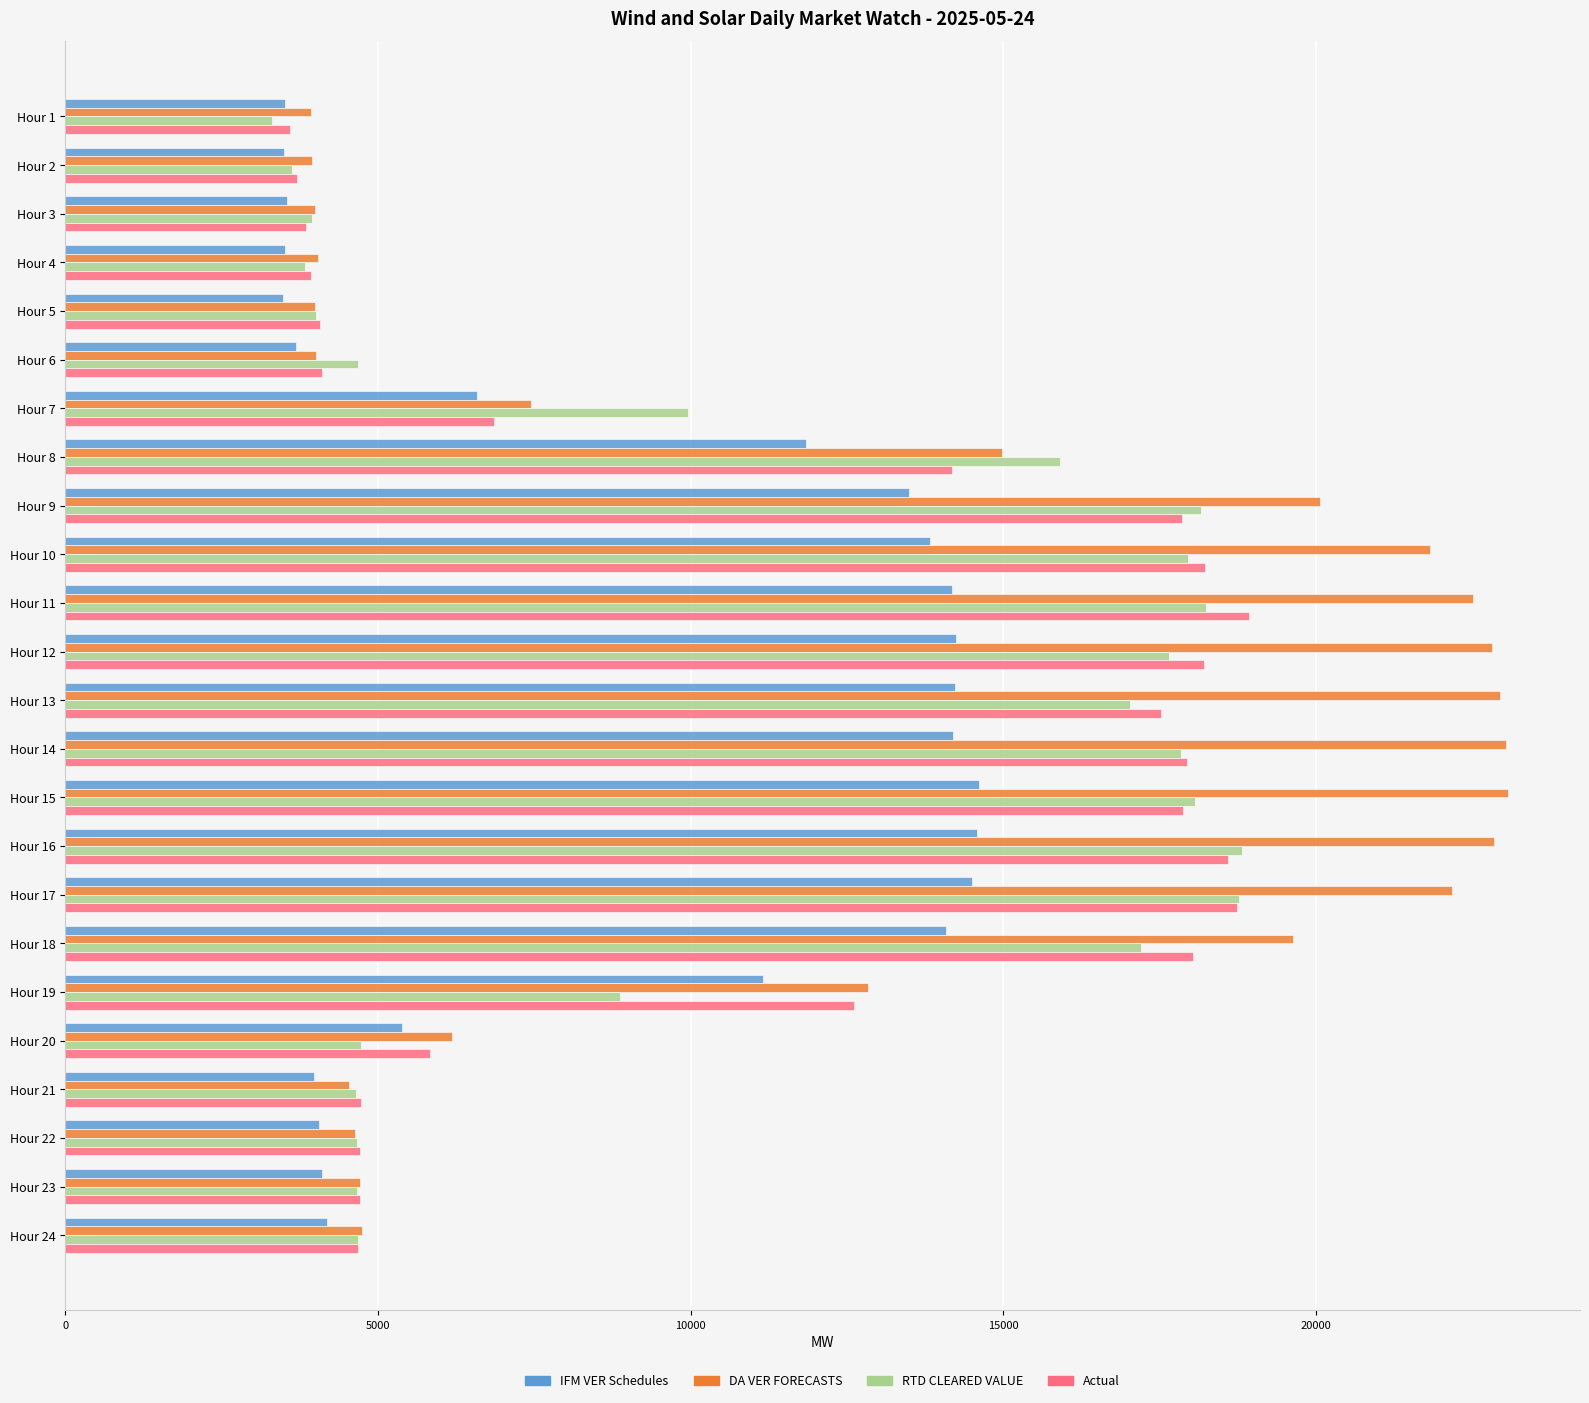

The value of RTD CLEARED VALUE at Hour 20 is 4732.1. True or false?

True